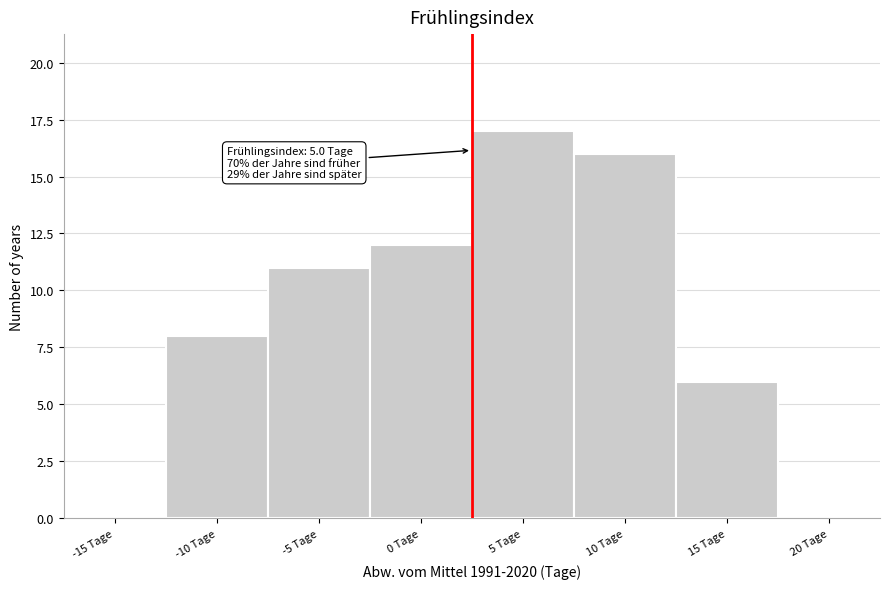

Reading right to left, what are all the values shown in this chart?

20 Tage=0	15 Tage=6	10 Tage=16	5 Tage=17	0 Tage=12	-5 Tage=11	-10 Tage=8	-15 Tage=0